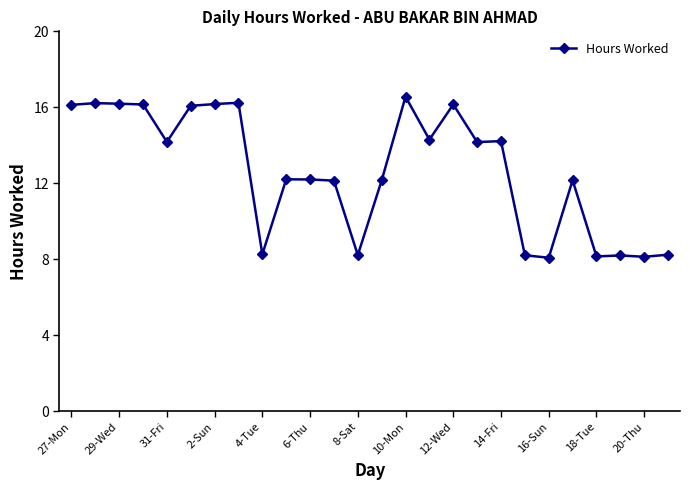

True or false: the data has more than 2 interior local peaks.

True